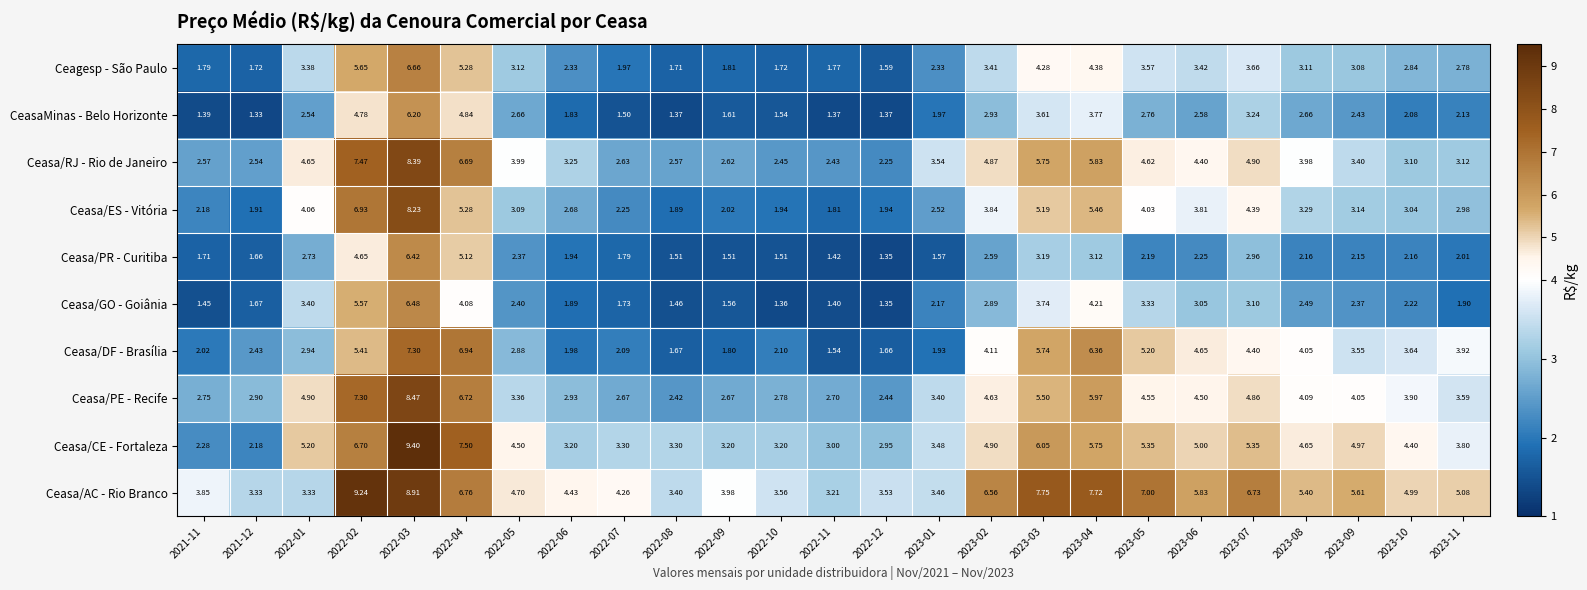

Between 2022-06 and 2023-01, which series saw the biggest shift?

Ceasa/AC - Rio Branco